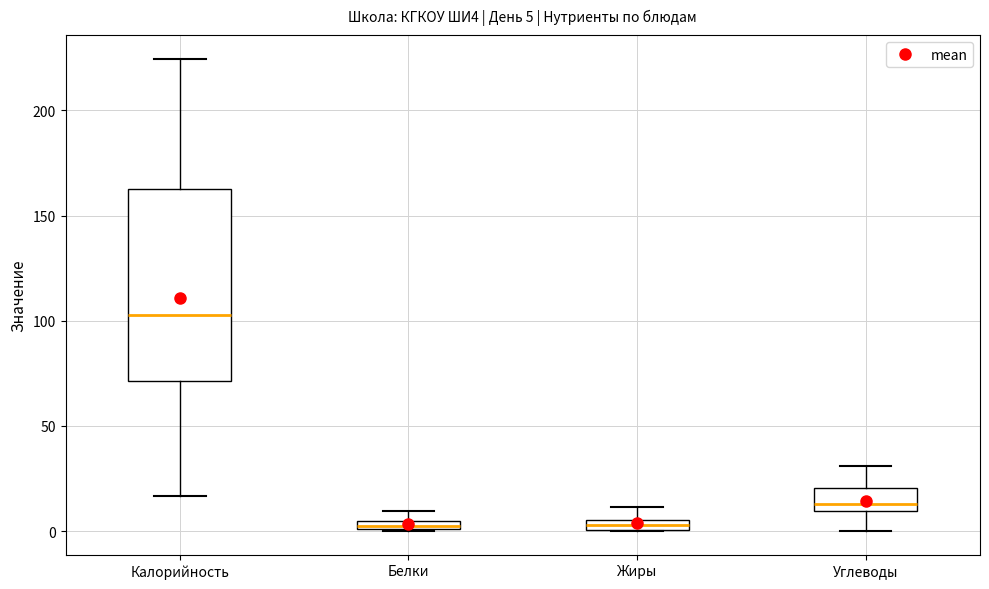

Which box is the tallest, from its lower edge to its upper edge?

Калорийность